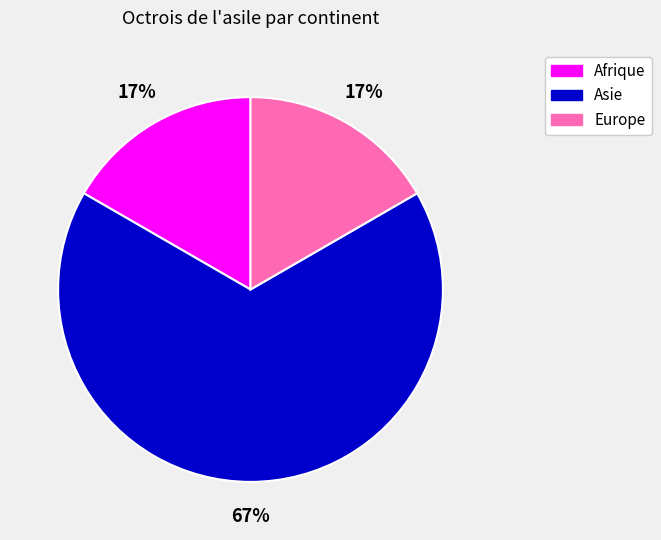

Is there any slice that represents more than half of the pie?

Yes